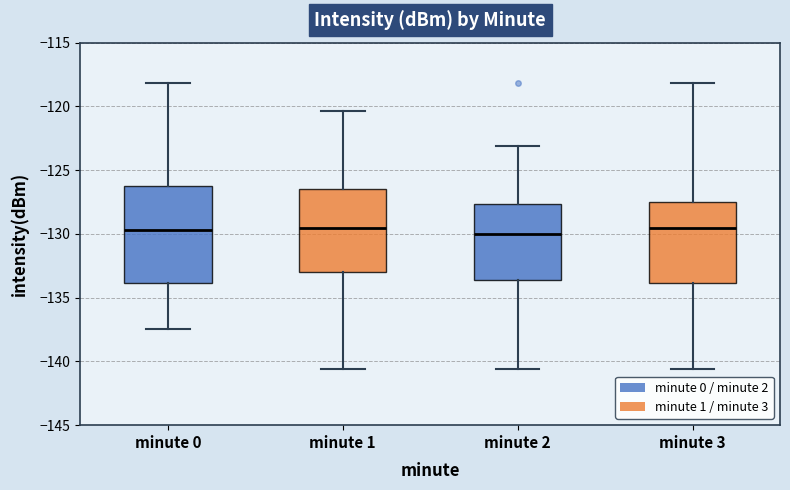

Which box is the tallest, from its lower edge to its upper edge?

minute 0